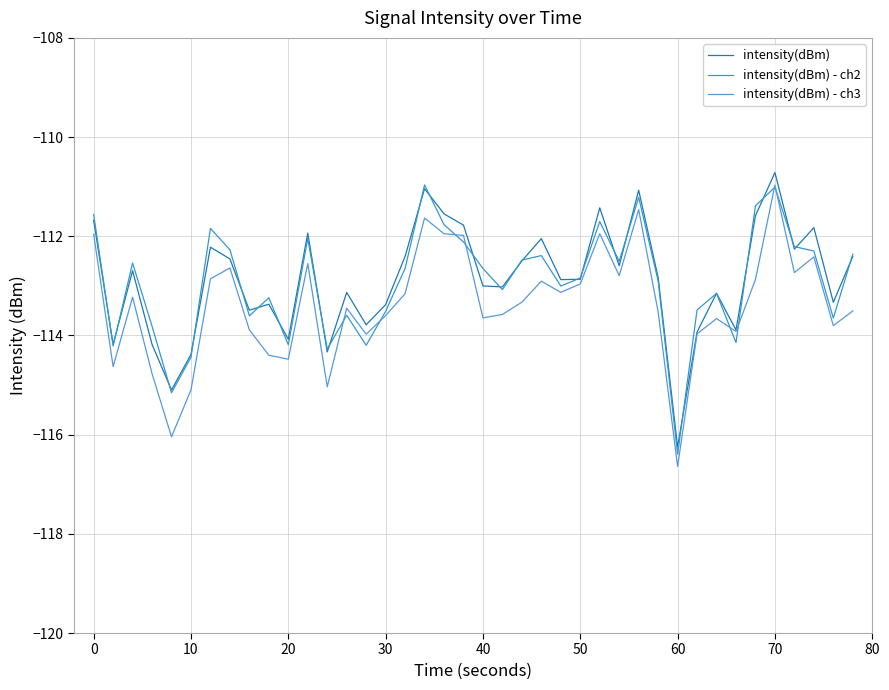

True or false: intensity(dBm) and intensity(dBm) - ch3 intersect in this chart.

False